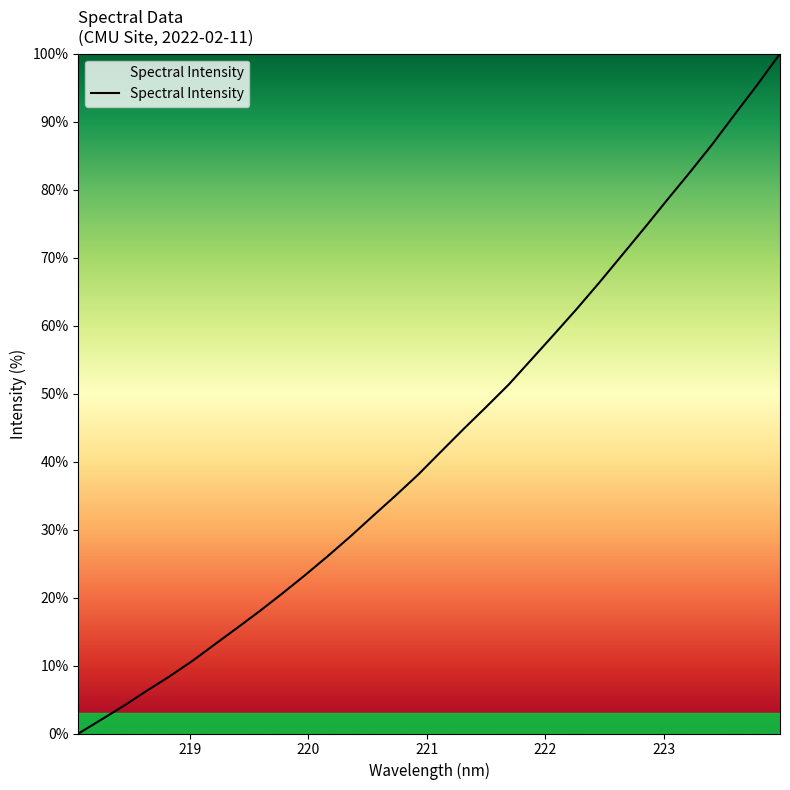

What is the difference between the maximum and minimum values?

100.0